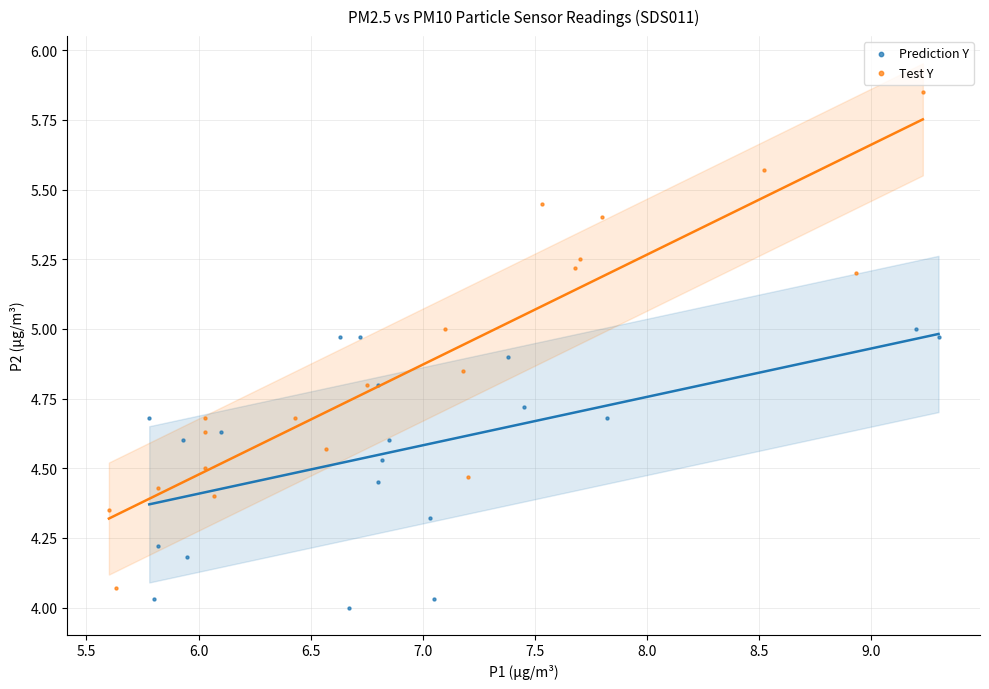

Which series contains the highest Y value?

Test Y